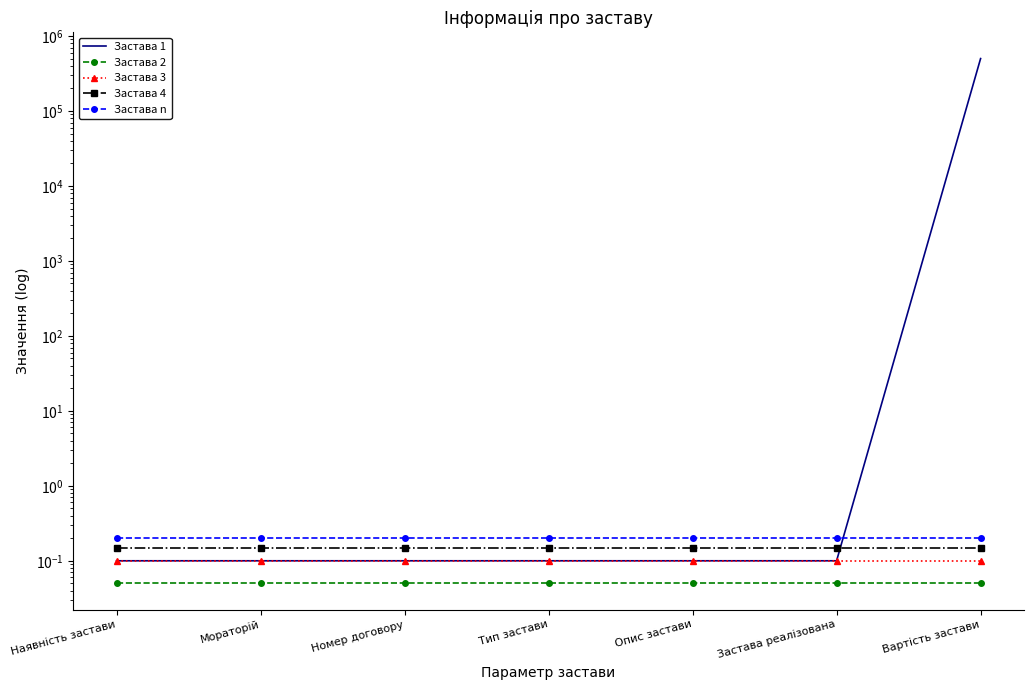

True or false: Застава 3 and Застава n intersect in this chart.

False